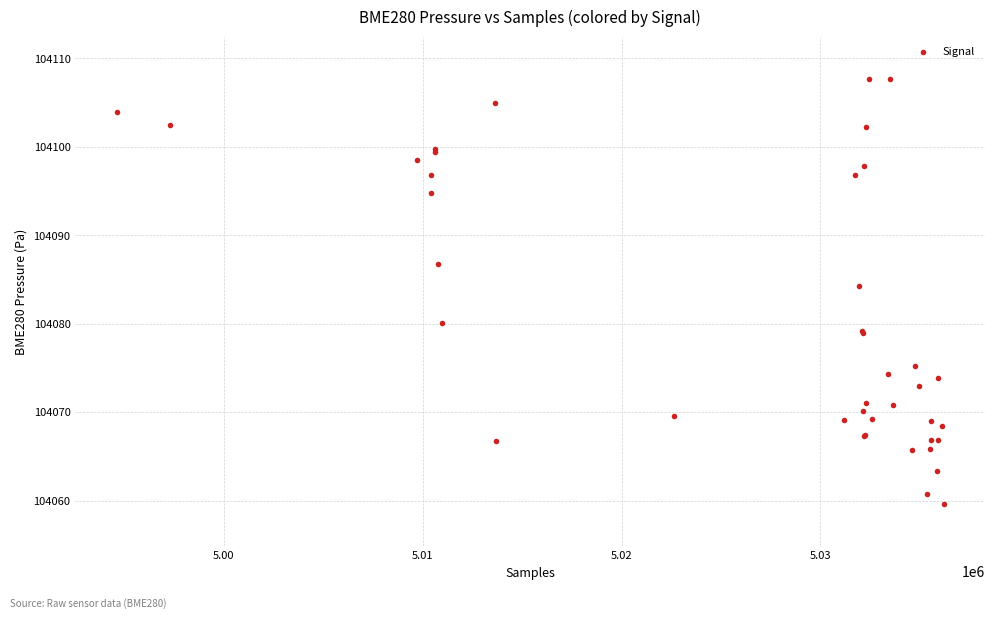

What Y value in the scatter plot is closest to 104083?

104084.3